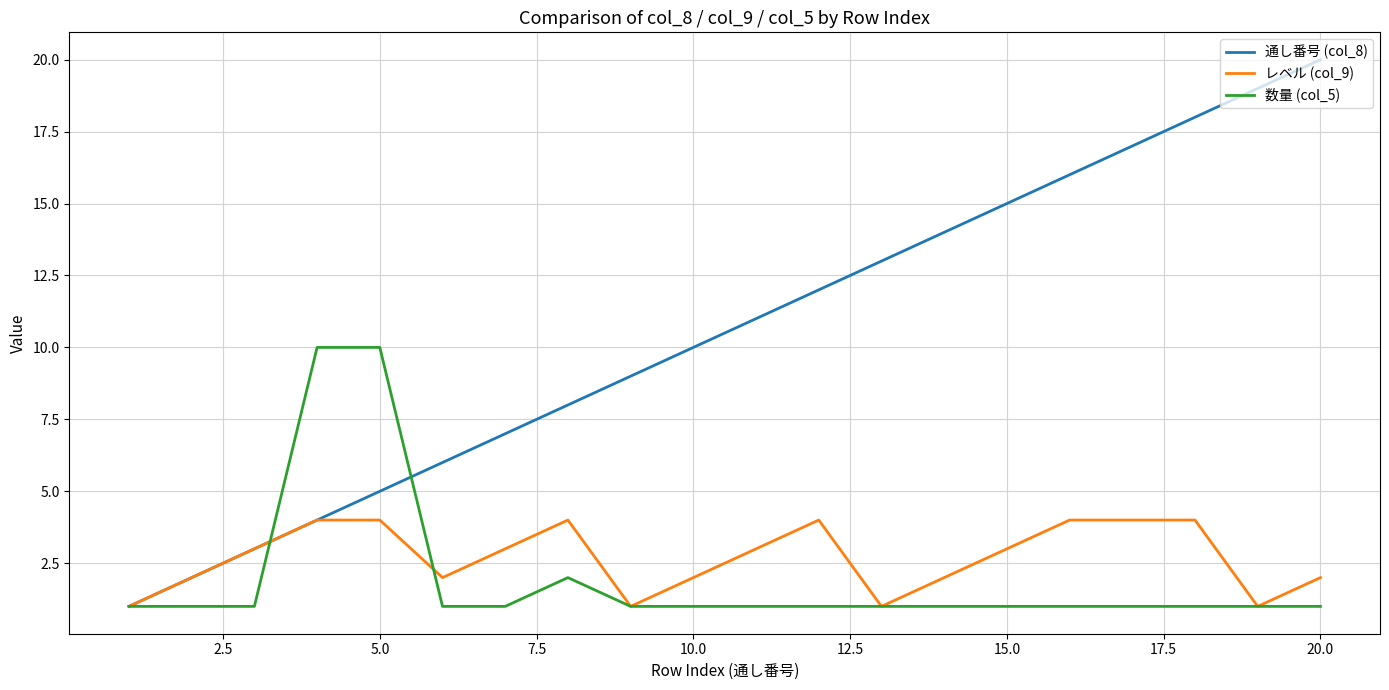

Which series has the largest range (max minus min)?

通し番号 (col_8)